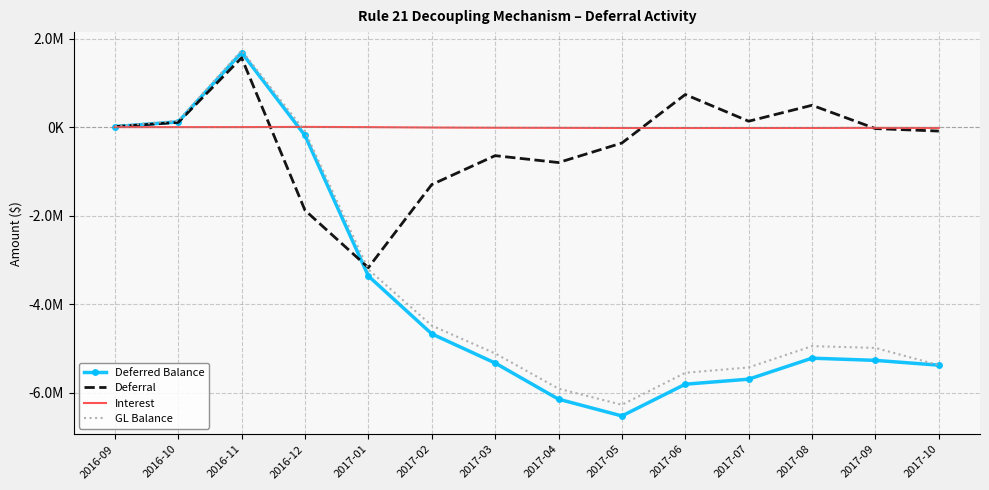

Reading right to left, list all the values displayed in this chart.

Deferred Balance: 2017-10=-5374115.6	2017-09=-5266003.8	2017-08=-5216188.0	2017-07=-5690375.3	2017-06=-5804030.7	2017-05=-6520390.7	2017-04=-6142202.7	2017-03=-5325922.2	2017-02=-4667882.5	2017-01=-3362069.9	2016-12=-189010.9	2016-11=1684205.1	2016-10=118785.3	2016-09=11987.2
Deferral: 2017-10=-89282.5	2017-09=-32838.2	2017-08=493325.7	2017-07=133176.0	2017-06=736242.7	2017-05=-358834.1	2017-04=-800040.1	2017-03=-644163.9	2017-02=-1296785.7	2017-01=-3172497.2	2016-12=-1878222.4	2016-11=1565078.1	2016-10=106762.4	2016-09=11987.2
Interest: 2017-10=-18829.2	2017-09=-16977.6	2017-08=-19138.4	2017-07=-19520.6	2017-06=-19882.7	2017-05=-19353.8	2017-04=-16240.4	2017-03=-13875.8	2017-02=-9026.9	2017-01=-561.9	2016-12=5006.5	2016-11=341.7	2016-10=35.6	2016-09=0.0
GL Balance: 2017-10=-5374115.6	2017-09=-4984571.6	2017-08=-4944456.7	2017-07=-5425327.8	2017-06=-5546462.8	2017-05=-6268739.5	2017-04=-5904265.3	2017-03=-5108995.7	2017-02=-4481018.5	2017-01=-3213213.4	2016-12=-92332.8	2016-11=1732329.5	2016-10=143649.1	2016-09=20479.2